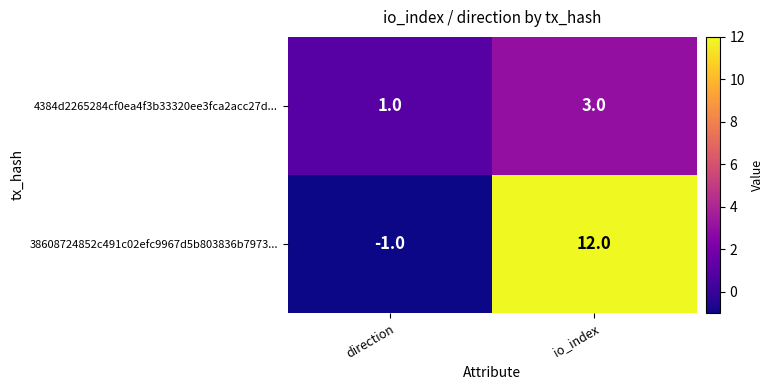

Rank the series by their maximum value, from highest to lowest.

38608724852c491c02efc9967d5b803836b7973..., 4384d2265284cf0ea4f3b33320ee3fca2acc27d...